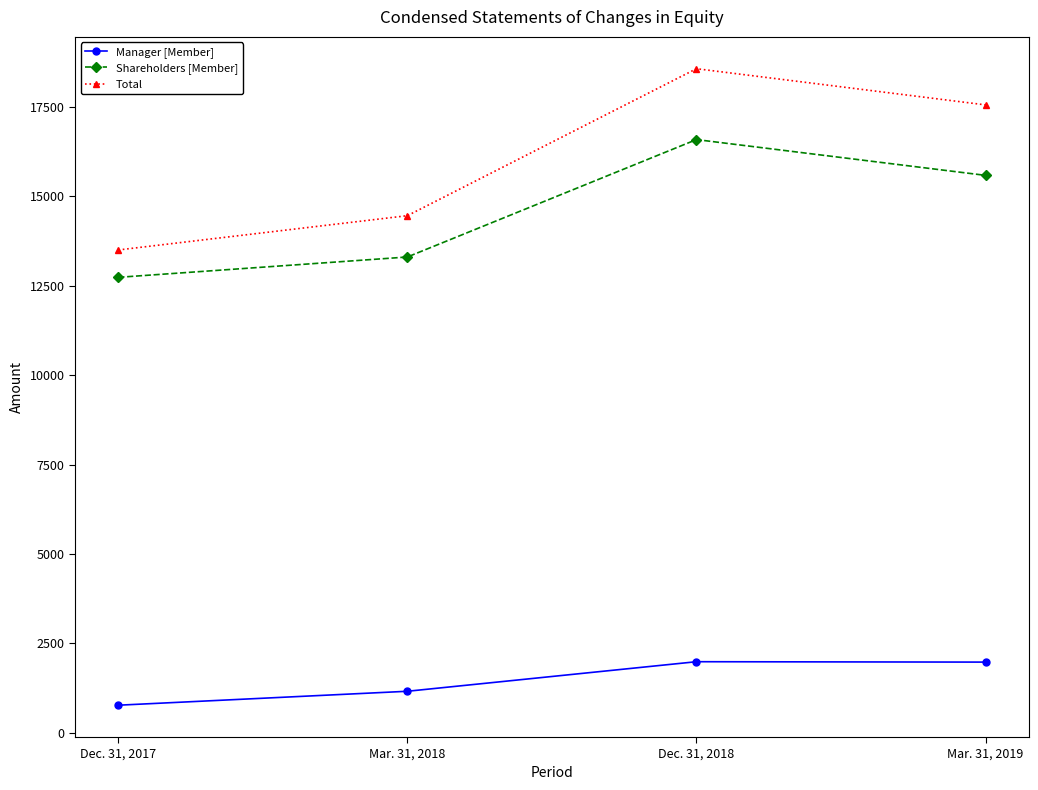

In Shareholders [Member], how many points are higher than both neighbors (excluding endpoints)?

1